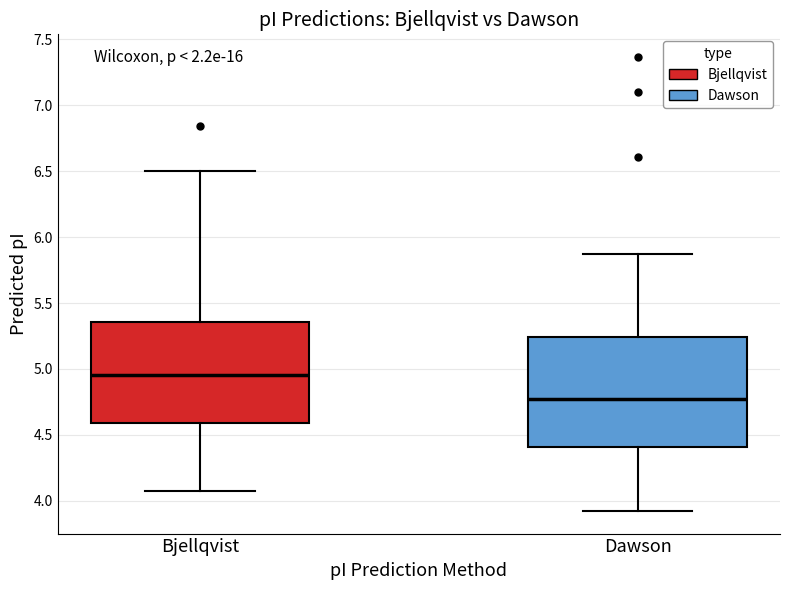

Reading left to right, read every box against the y-axis: the position of its median line, the range the box covers, and the ends of its whiskers. The values are not printed on the chart, so give them approximately, as read against the axis.

Bjellqvist: median 4.95, box 4.60 to 5.35, whiskers 4.10 to 6.50
Dawson: median 4.75, box 4.40 to 5.25, whiskers 3.90 to 5.85